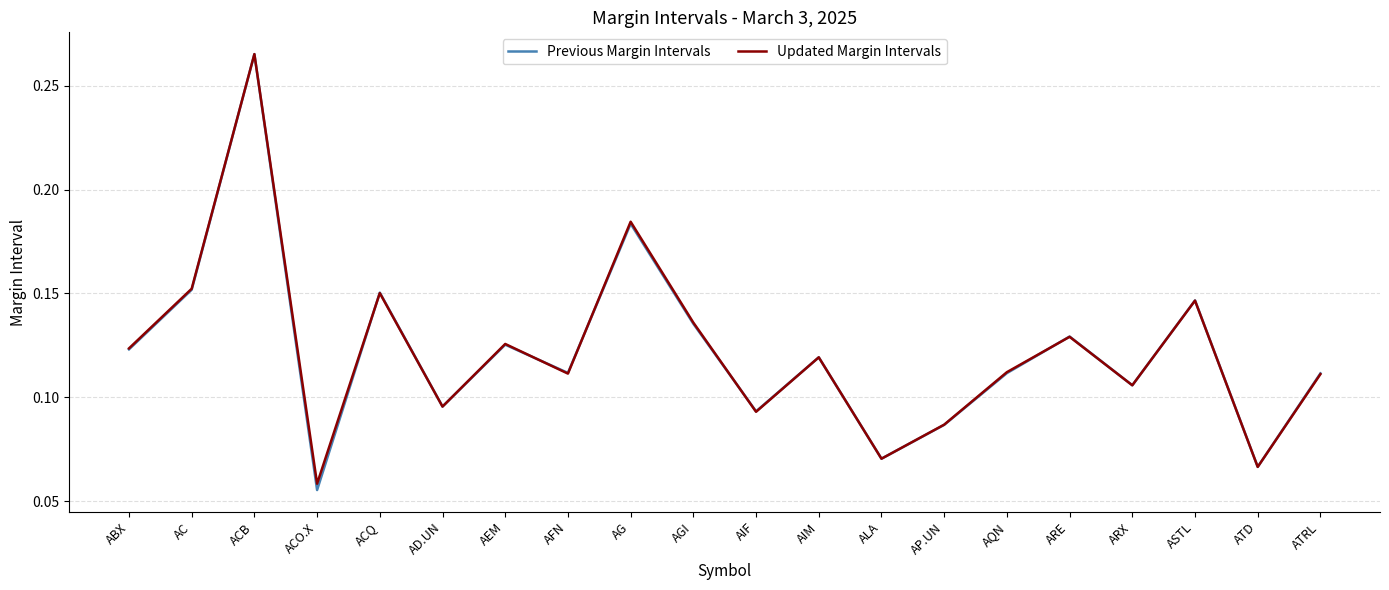

At which label is Previous Margin Intervals closest to 0?

ACO.X